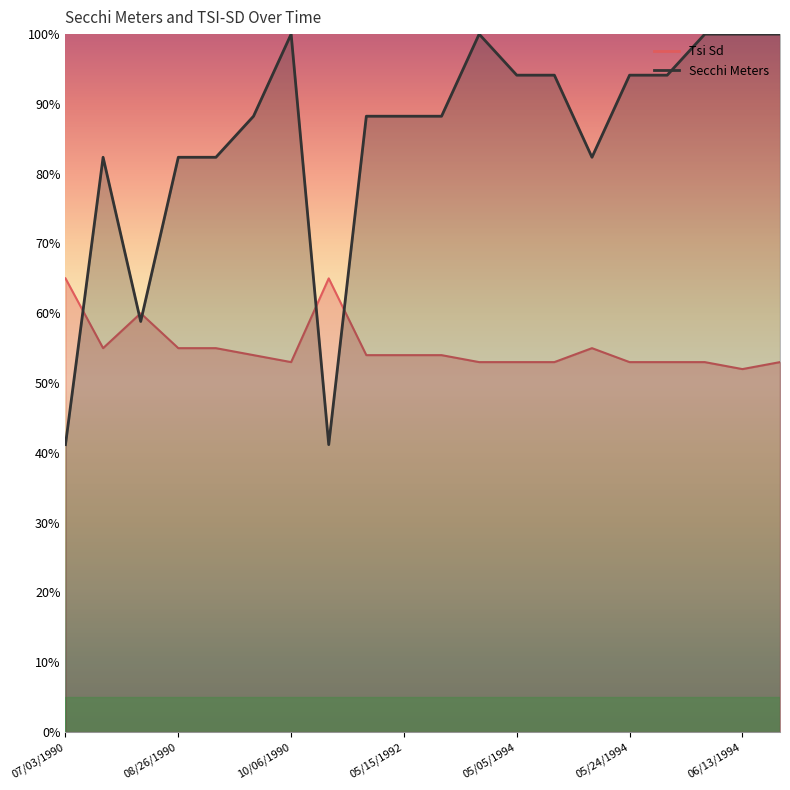

Does the chart have visible grid lines?

No